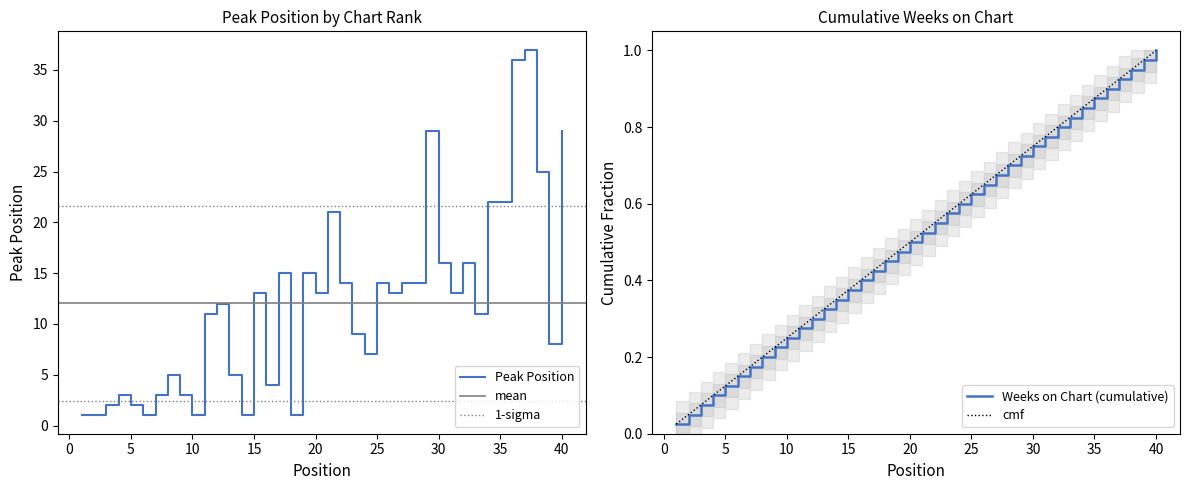

Rank the categories by value from lowest to highest.

1, 2, 6, 10, 14, 18, 3, 5, 4, 7, 9, 16, 8, 13, 24, 39, 23, 11, 33, 12, 15, 20, 26, 31, 22, 25, 27, 28, 17, 19, 30, 32, 21, 34, 35, 38, 29, 40, 36, 37